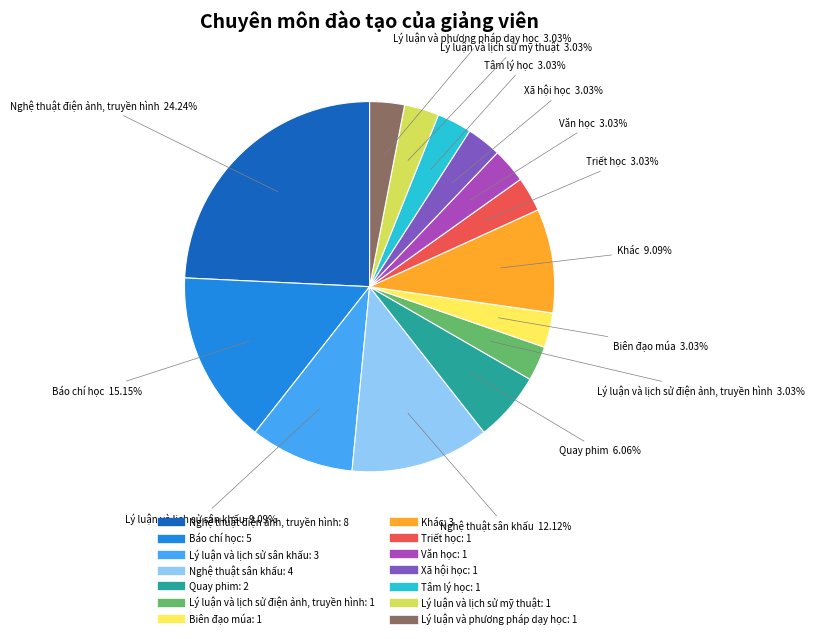

Does any single category account for the majority?

No